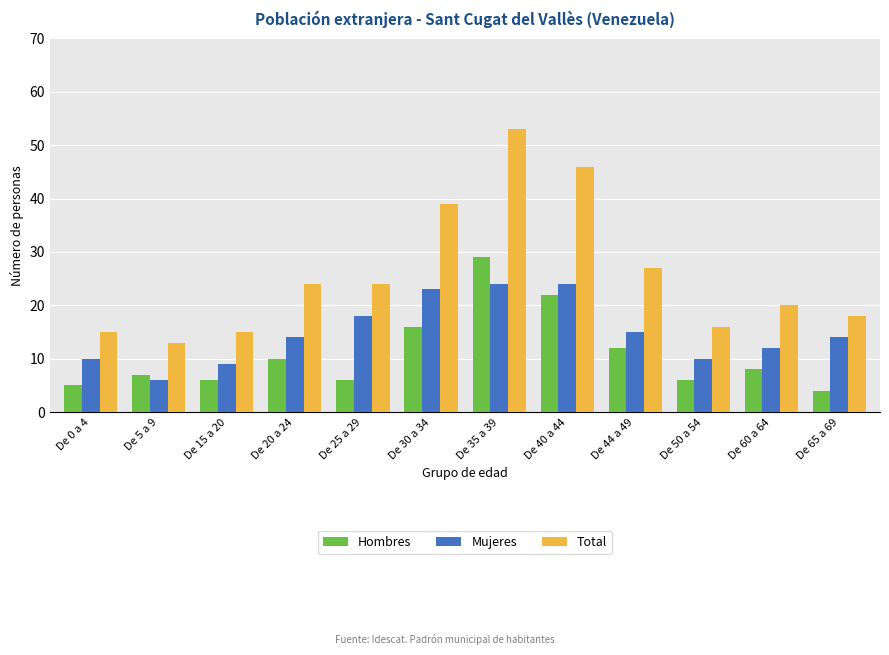

How many bars are there in total?

36